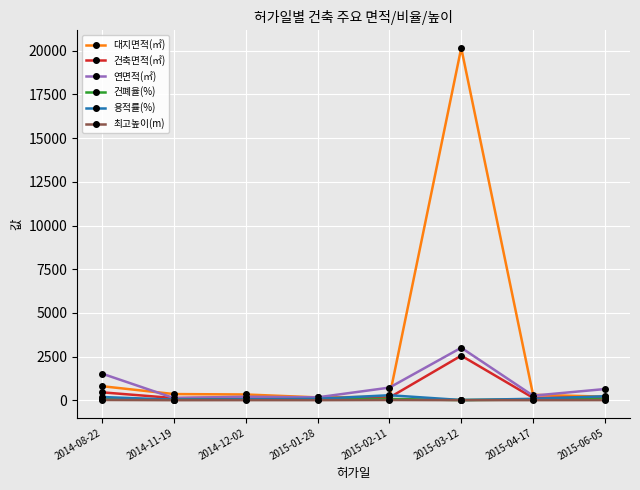

At which category is the sum across all series the highest?

2015-03-12